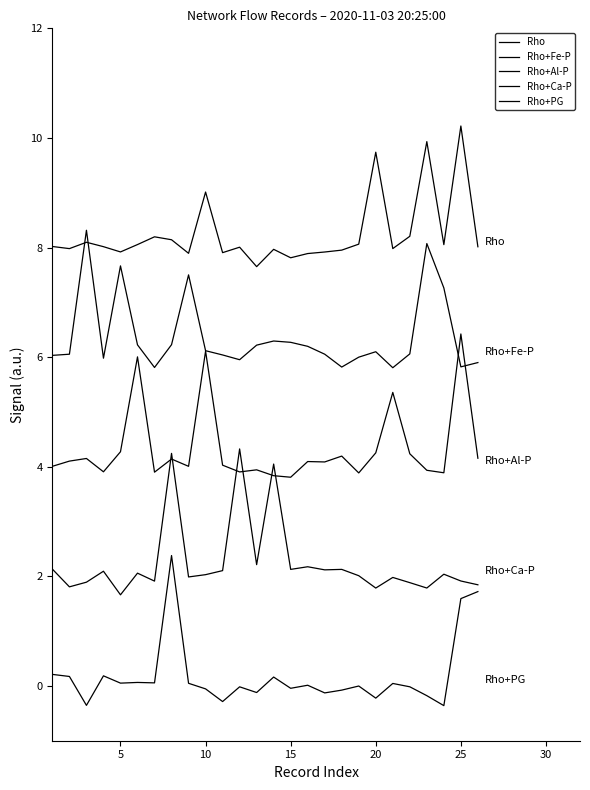

Rank the series by their maximum value, from highest to lowest.

Rho, Rho+Fe-P, Rho+Al-P, Rho+Ca-P, Rho+PG